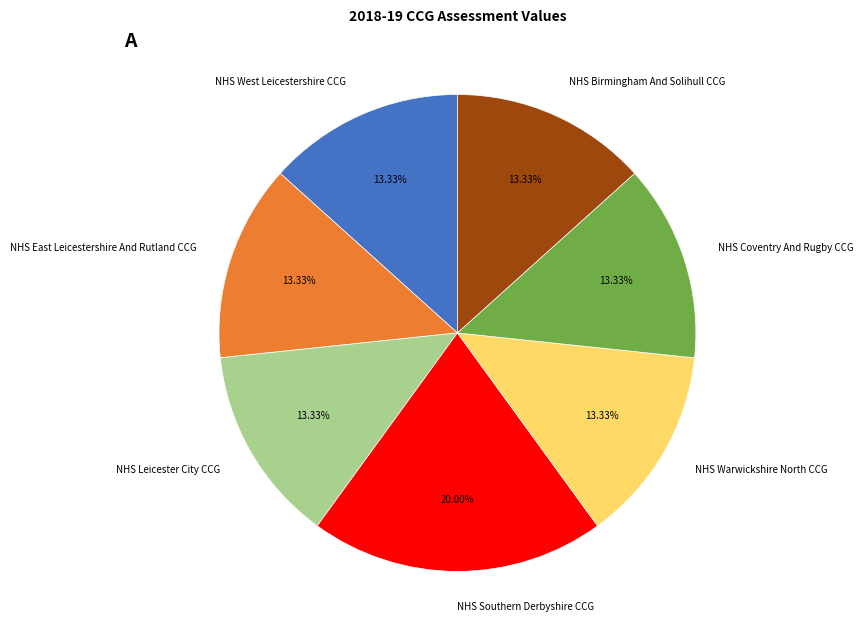

Which slice is the largest?

NHS Southern Derbyshire CCG